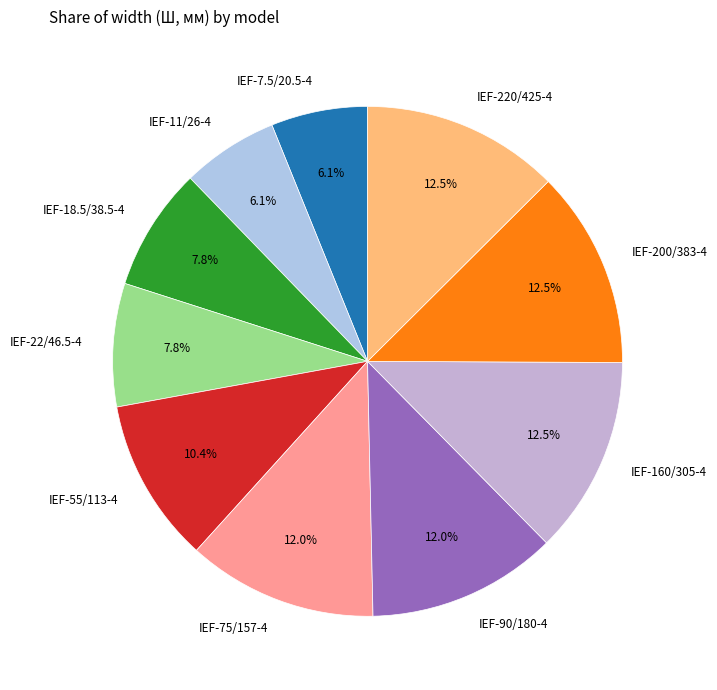

Do IEF-22/46.5-4 and IEF-90/180-4 together represent more than half of the pie?

No